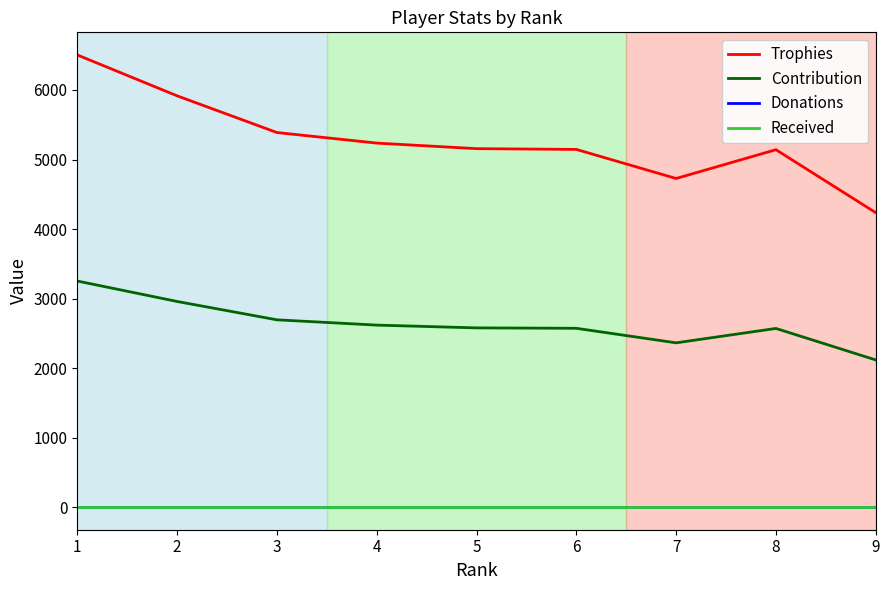

The Trophies series shows 5156 at 5. True or false?

True